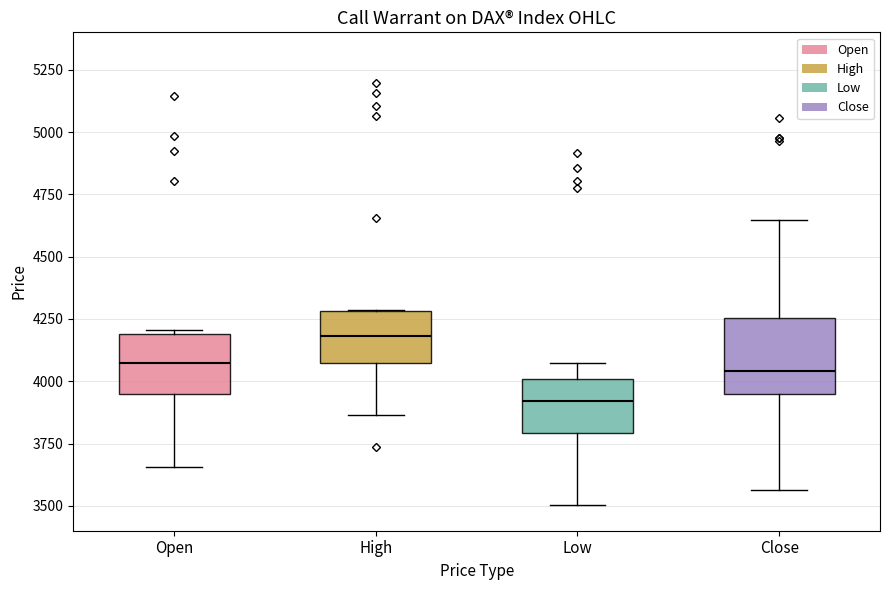

Reading left to right, read every box against the y-axis: the position of its median line, the range the box covers, and the ends of its whiskers. The values are not printed on the chart, so give them approximately, as read against the axis.

Open: median 4100, box 3950 to 4200, whiskers 3650 to 4200
High: median 4200, box 4100 to 4300, whiskers 3850 to 4300
Low: median 3900, box 3800 to 4000, whiskers 3500 to 4100
Close: median 4050, box 3950 to 4250, whiskers 3550 to 4650